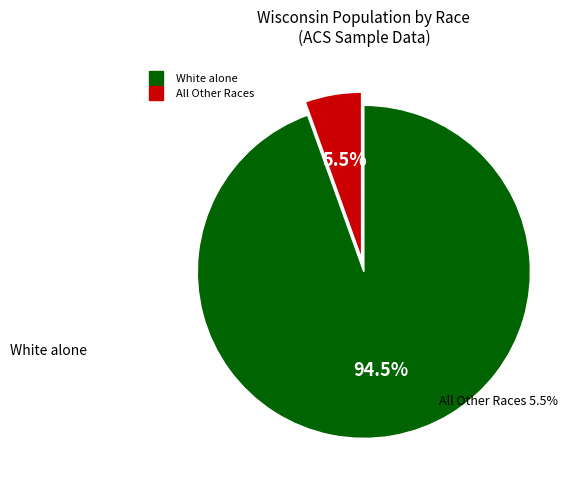

Is there any slice that represents more than half of the pie?

Yes